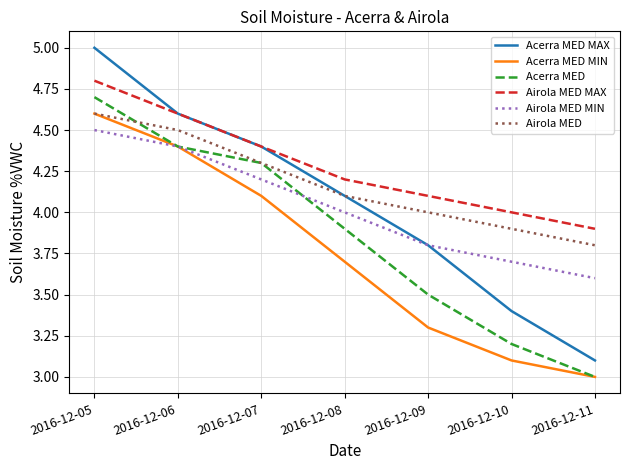

True or false: Acerra MED and Acerra MED MAX cross at least once.

False